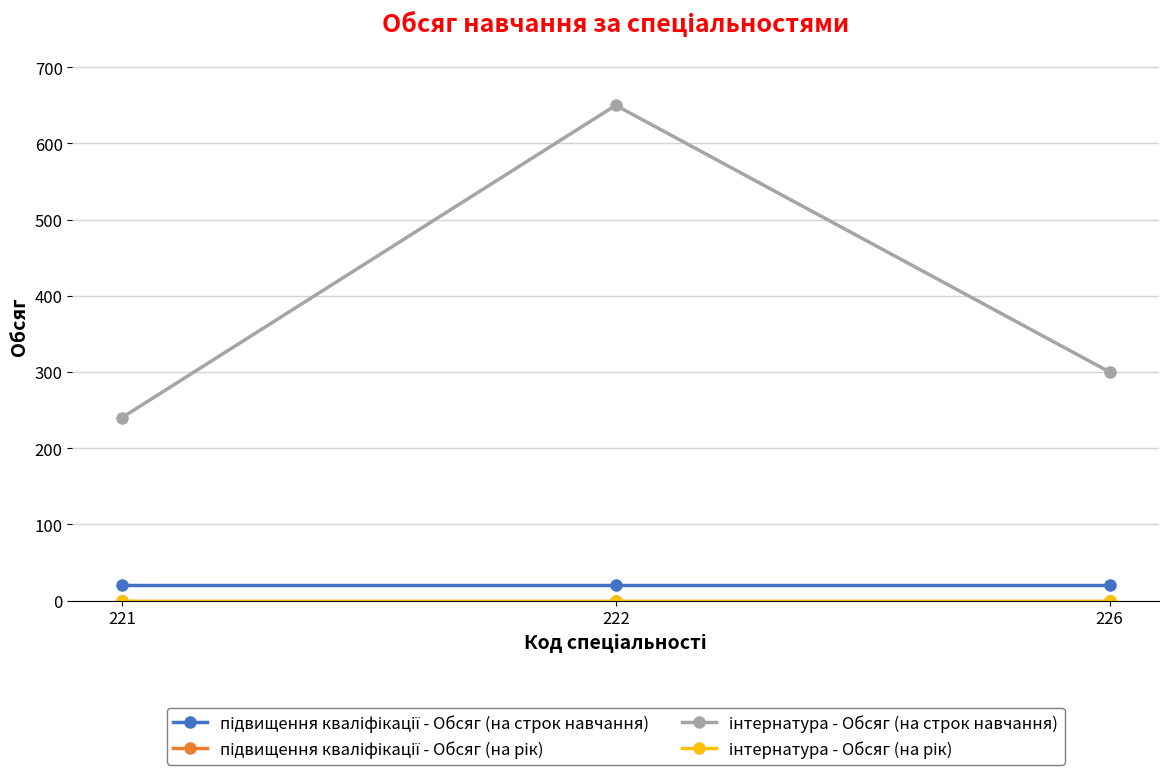

What is the difference between the інтернатура - Обсяг (на строк навчання) values at 222 and 226?

350